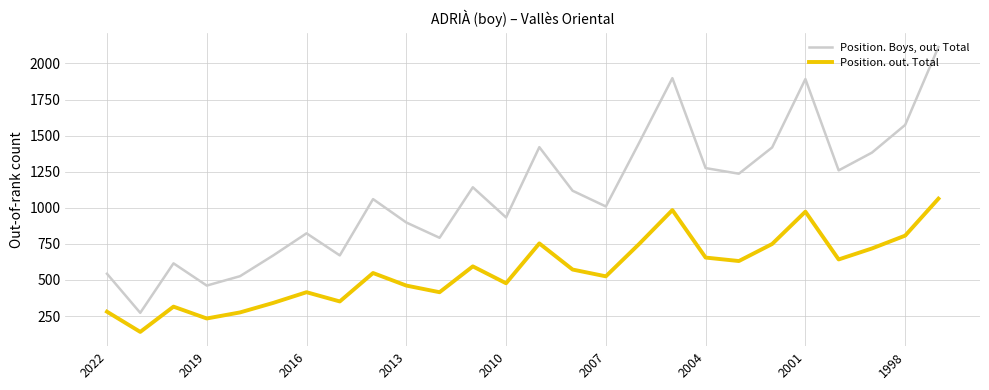

Which series has the largest total across all categories?

Position. Boys, out. Total